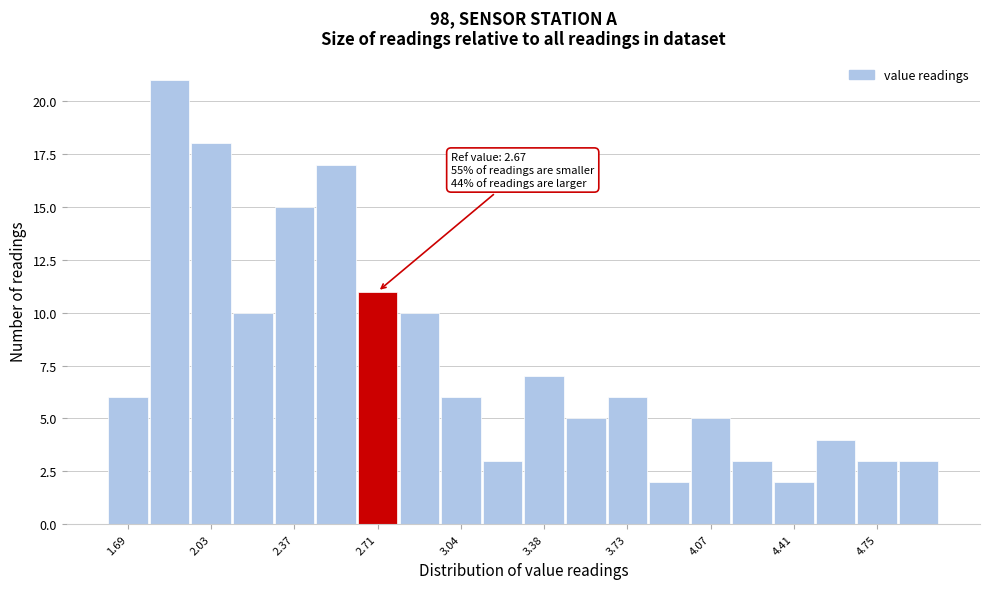

Around what value on the x-axis is the tallest bar? Give the approximate position of its centre, as read against the axis.

1.85